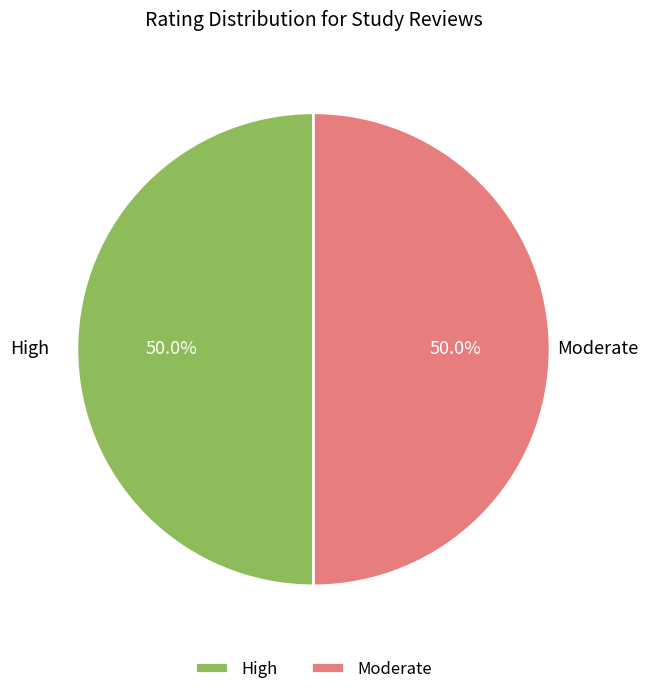

Approximately how many times larger is the value at High compared to Moderate?

1.0